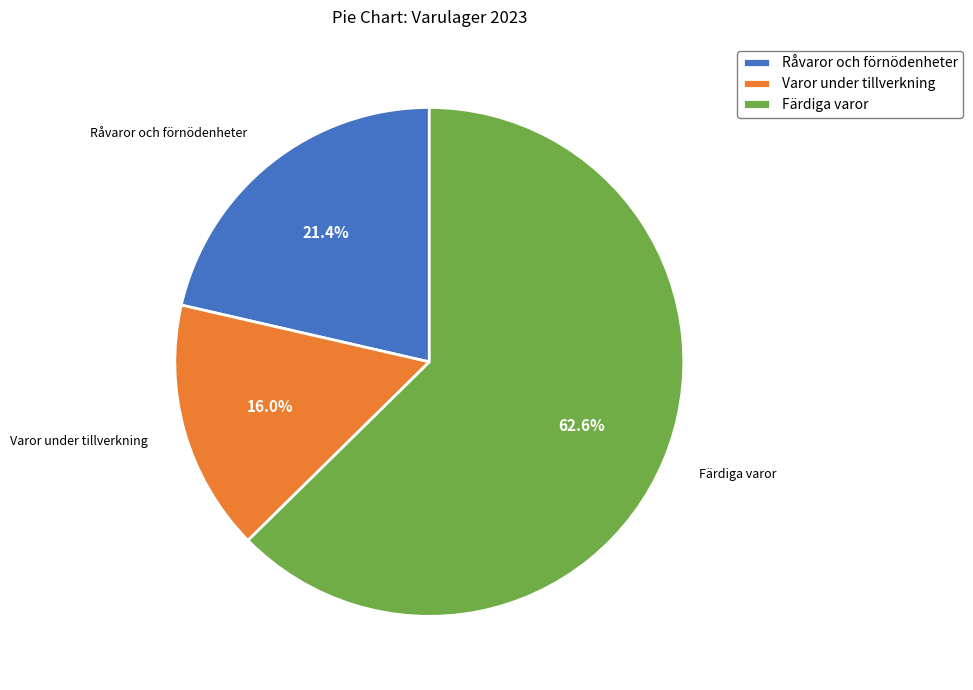

How many slices are in this pie chart?

3